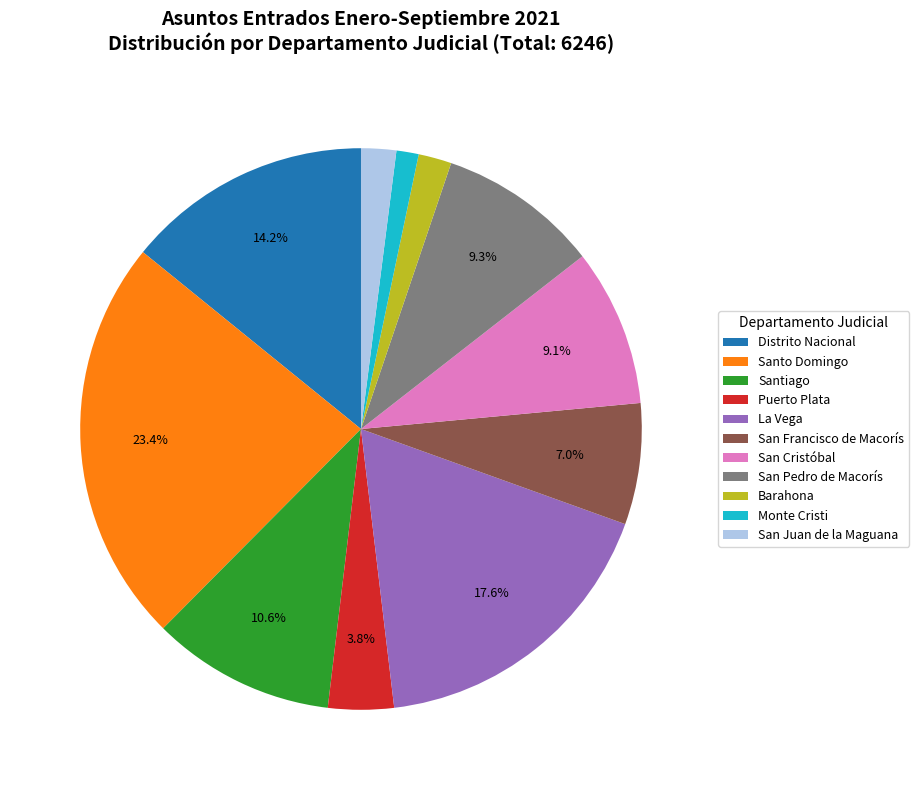

How many segments does this pie chart have?

11